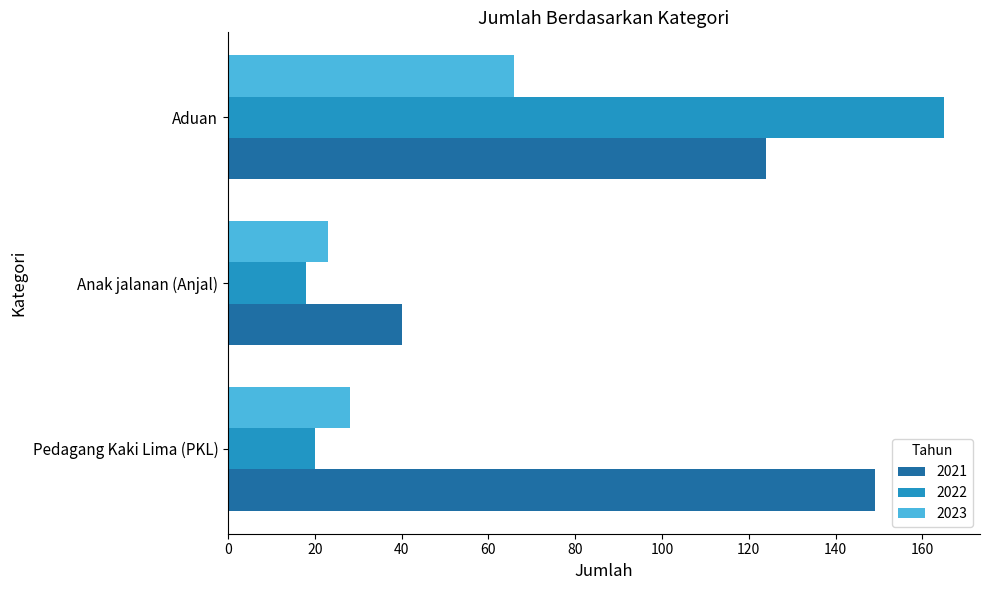

What is the average value of the 2023 series?

39